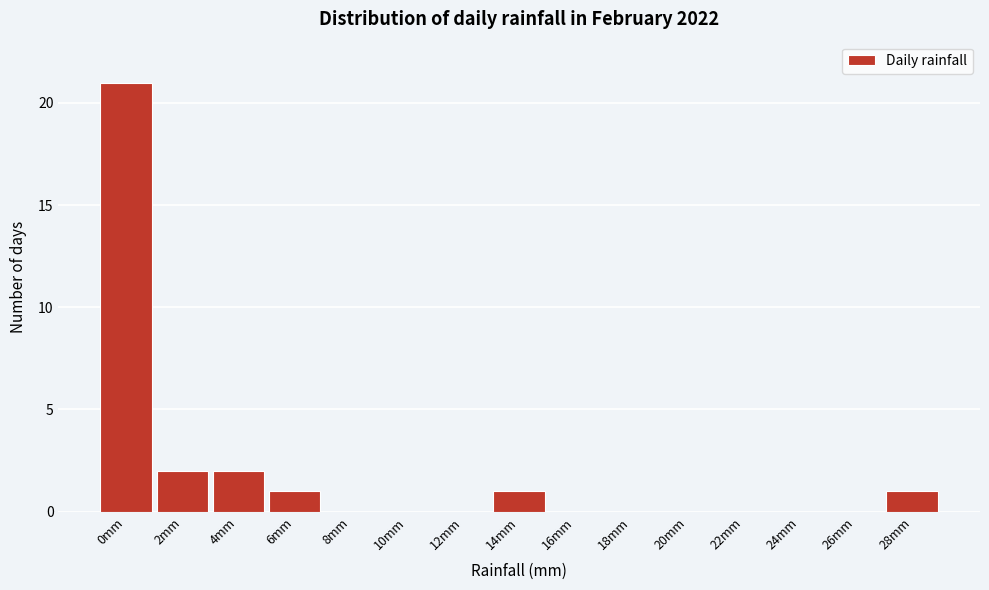

Reading right to left, transcribe all the data shown in this chart.

28mm=1	26mm=0	24mm=0	22mm=0	20mm=0	18mm=0	16mm=0	14mm=1	12mm=0	10mm=0	8mm=0	6mm=1	4mm=2	2mm=2	0mm=21